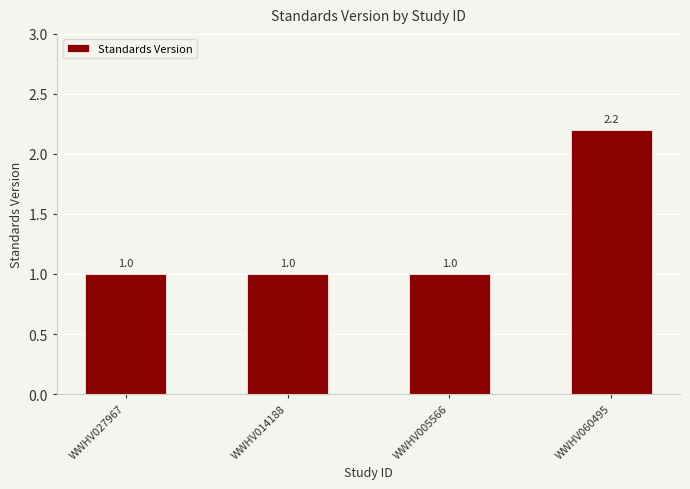

What is the sum of the values at WWHV014188 and WWHV027967?

2.0